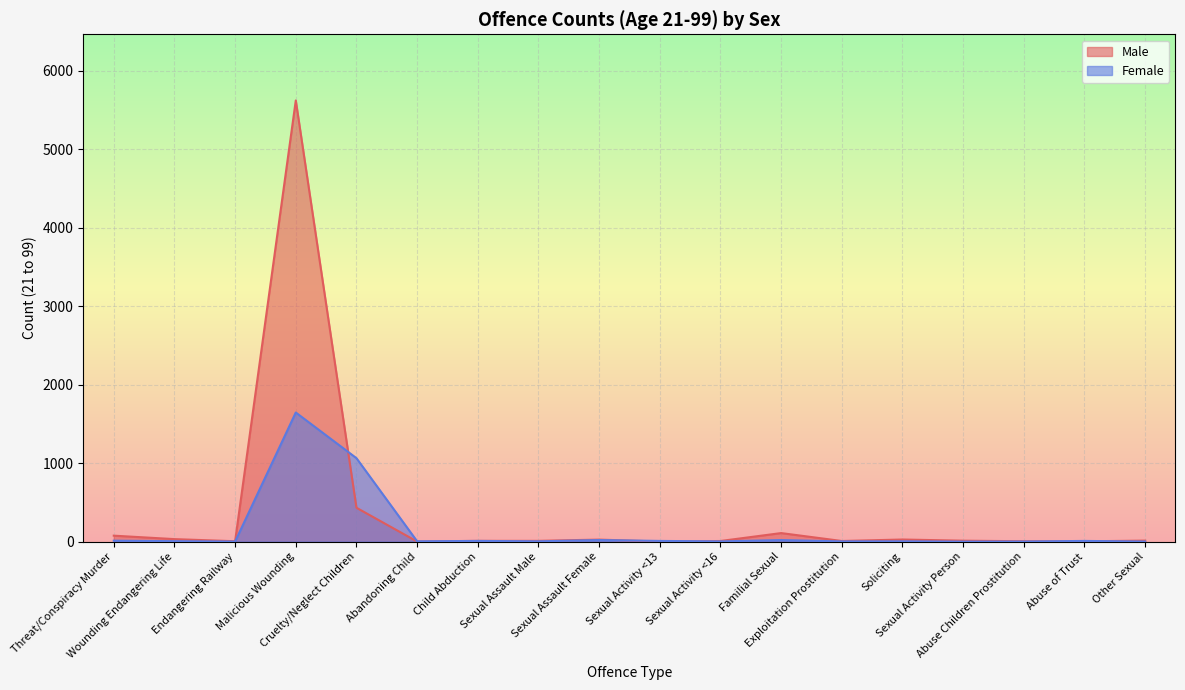

At how many categories does at least one series exceed 182?

2